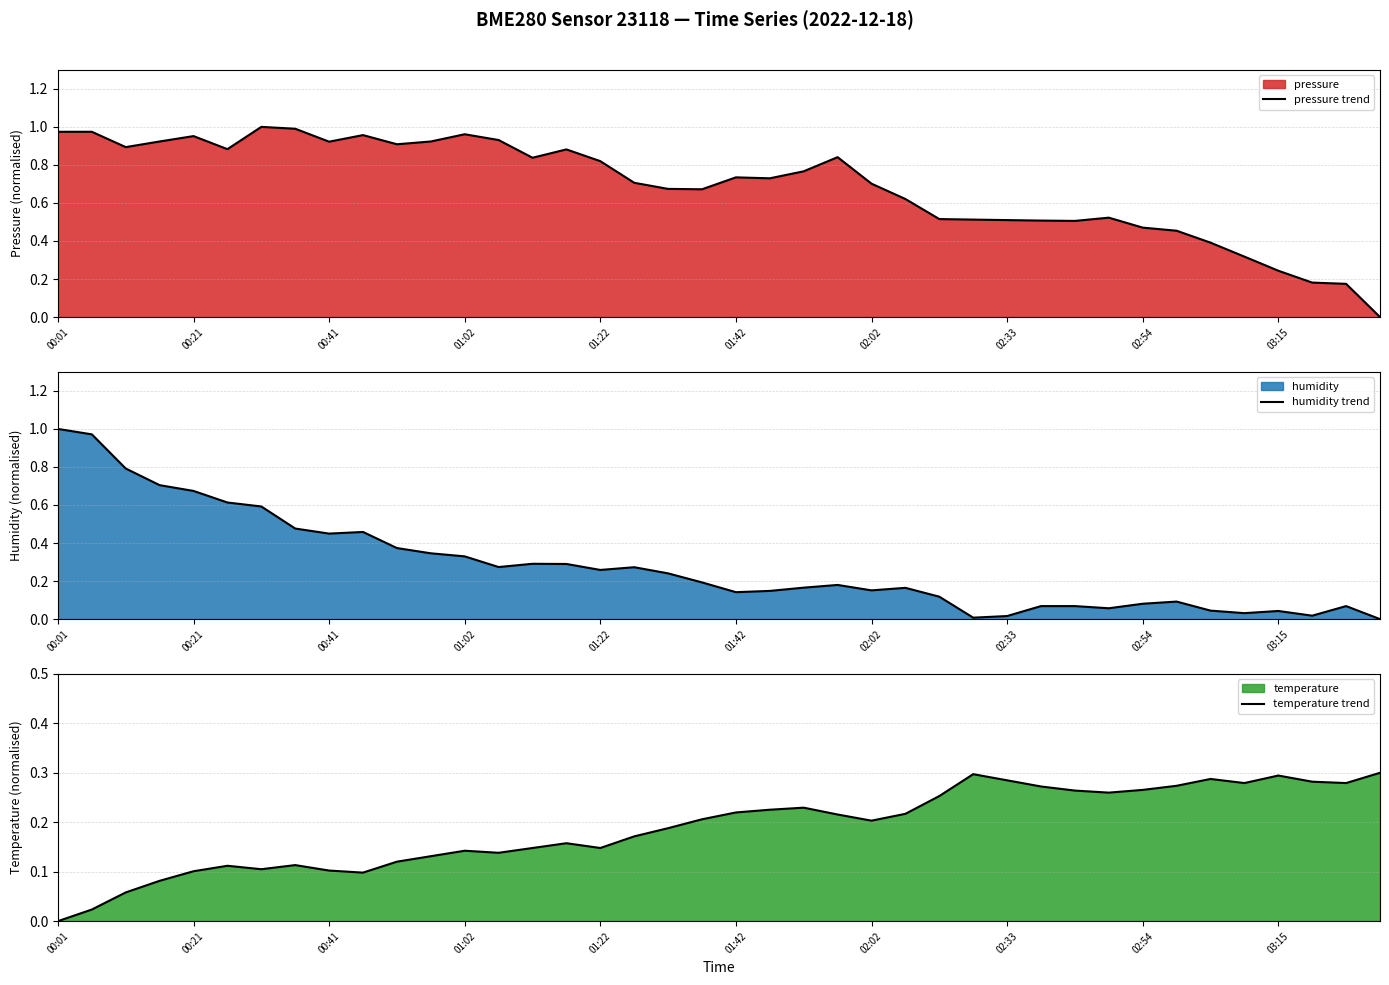

What is the value of the temperature trend point at the 15th from the left?

0.1